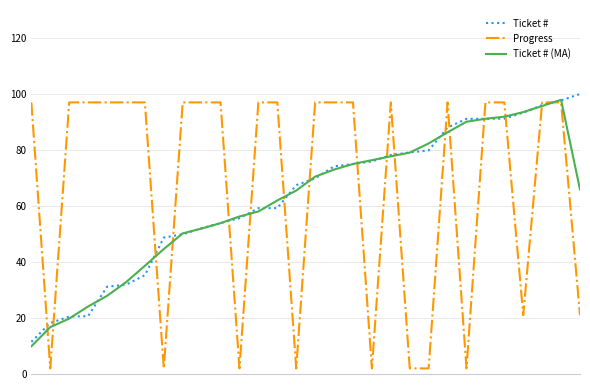

Which series has the largest range (max minus min)?

Progress